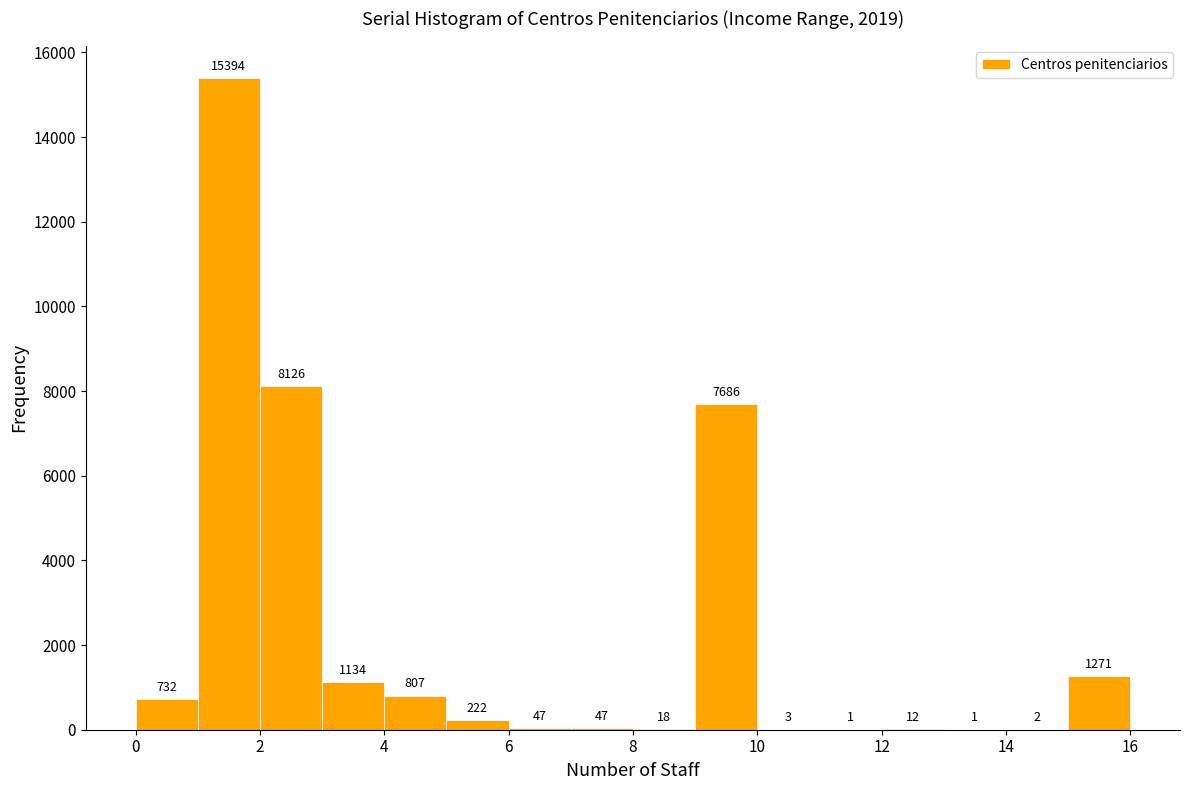

Which range on the x-axis has the tallest bar?

1 to 2